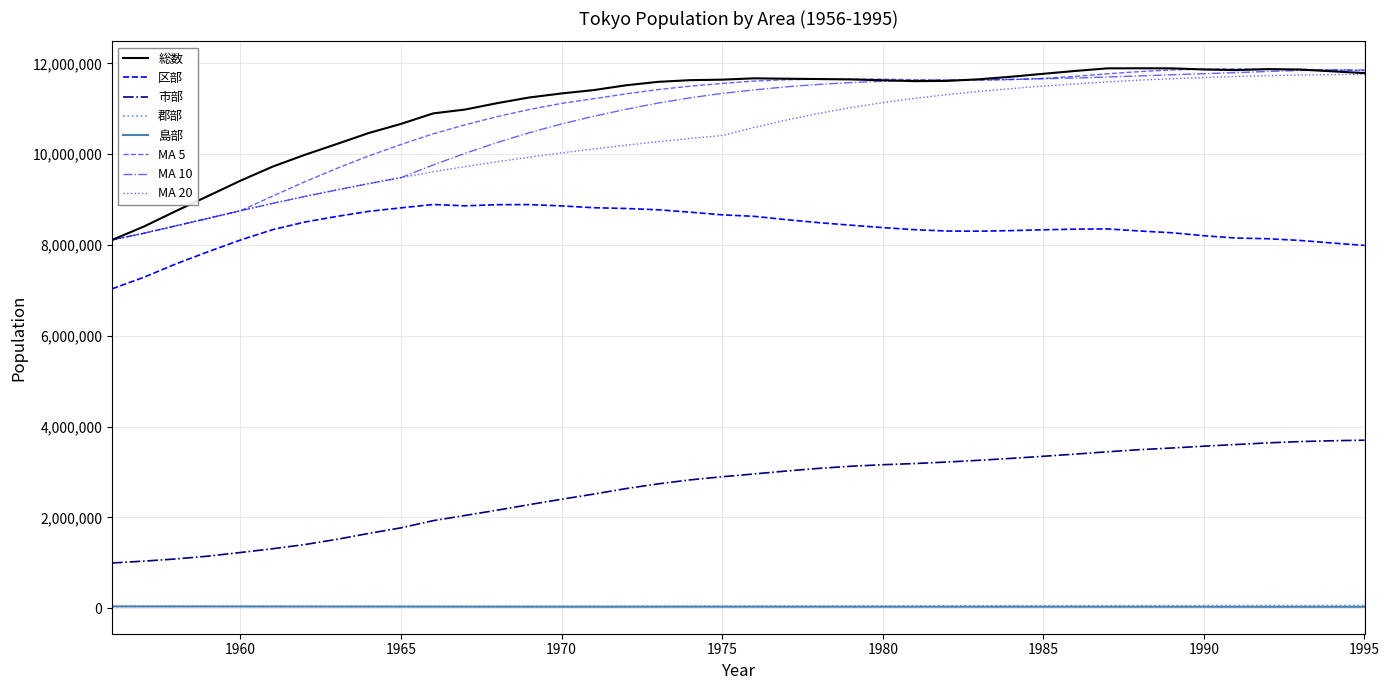

How many lines are shown in the chart?

8